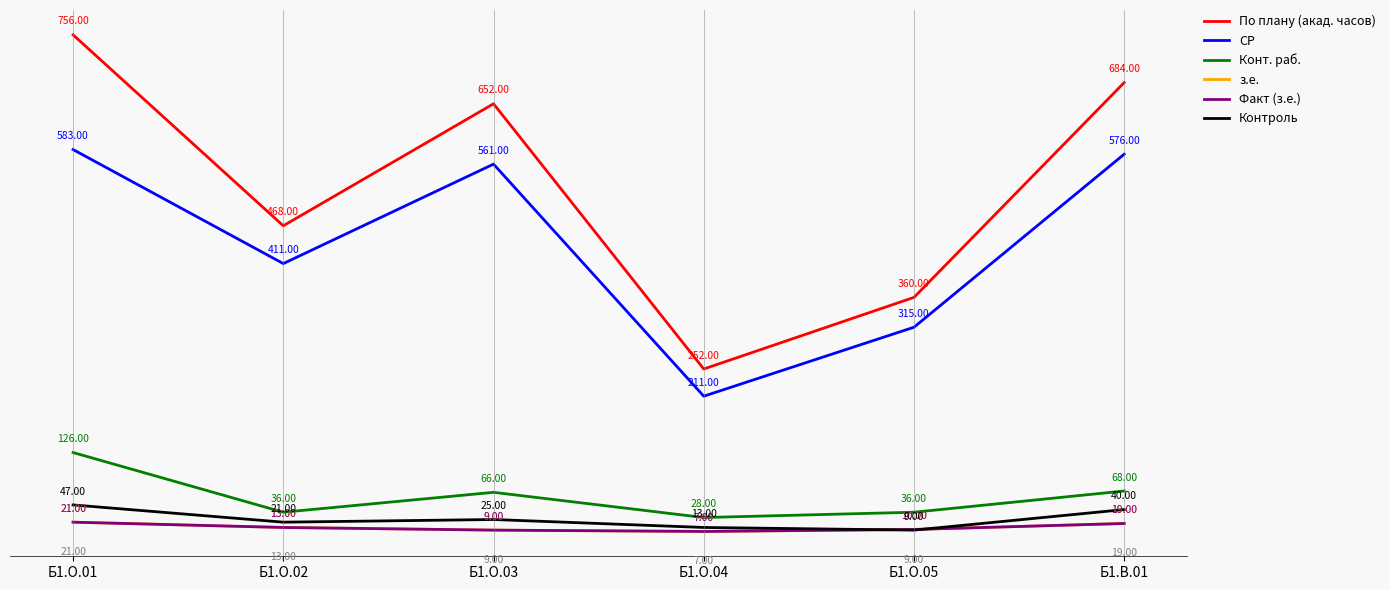

Does the chart display data point markers on the line(s)?

No